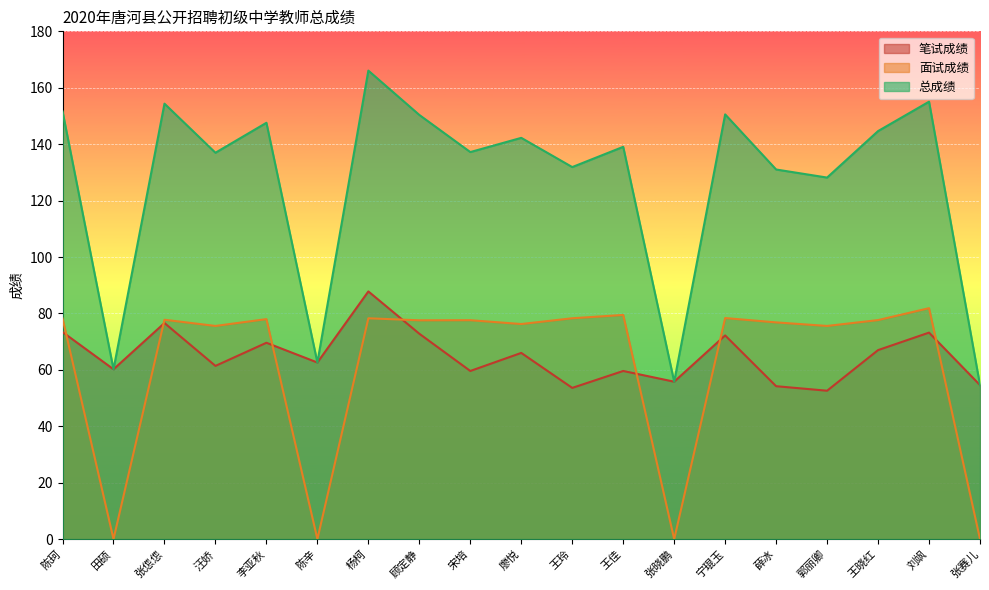

At which category does the chart reach its minimum across all series?

田硕